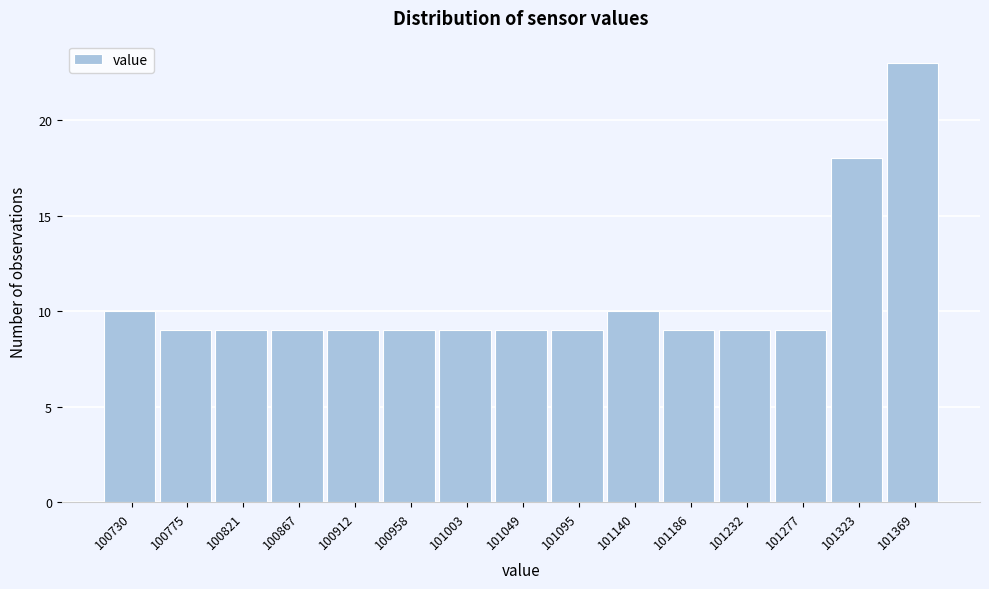

Reading right to left, what are all the values shown in this chart?

23	18	9	9	9	10	9	9	9	9	9	9	9	9	10